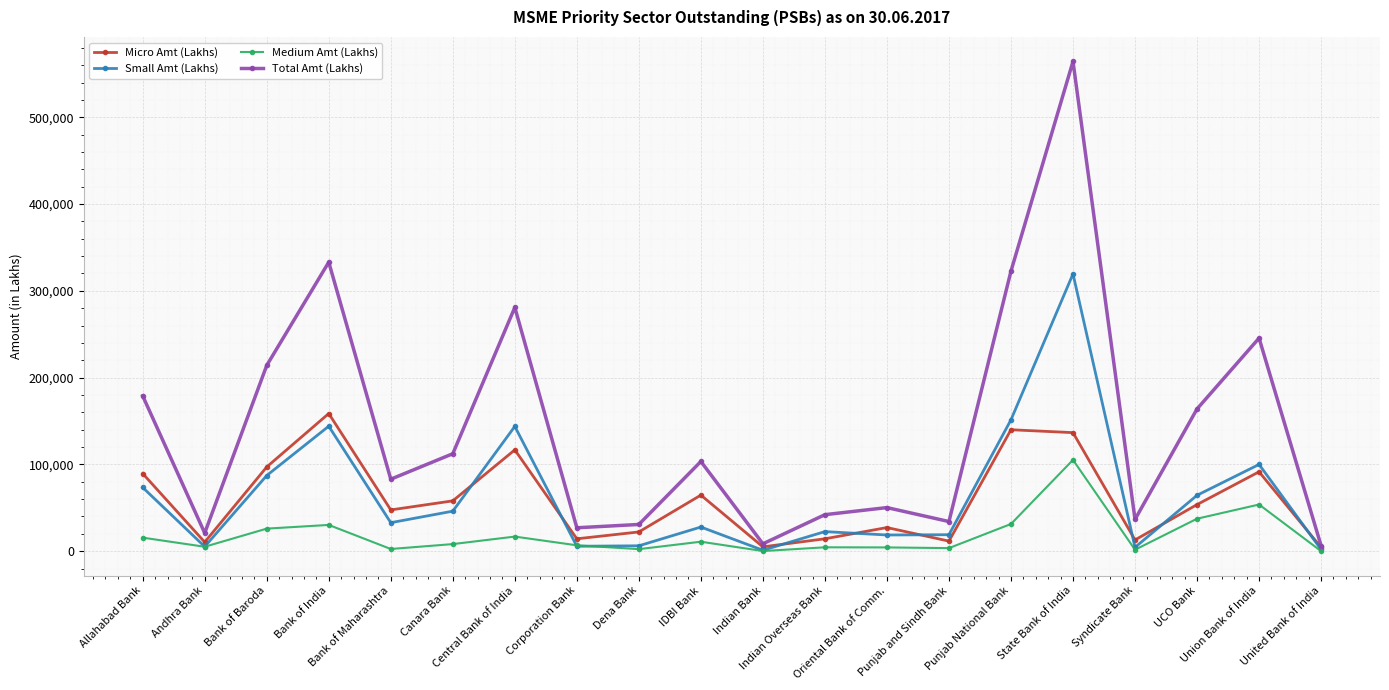

How many data points does each series have?

20